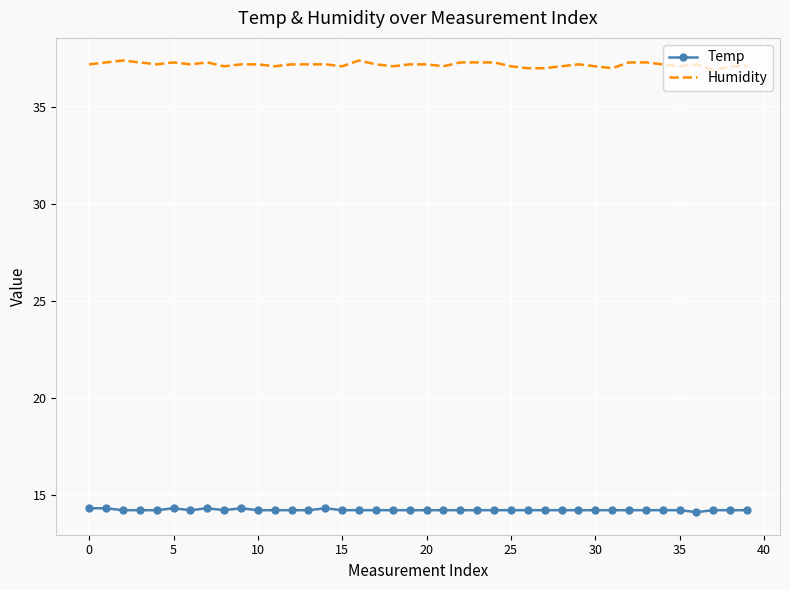

List the series in order of their peak value, lowest first.

Temp, Humidity